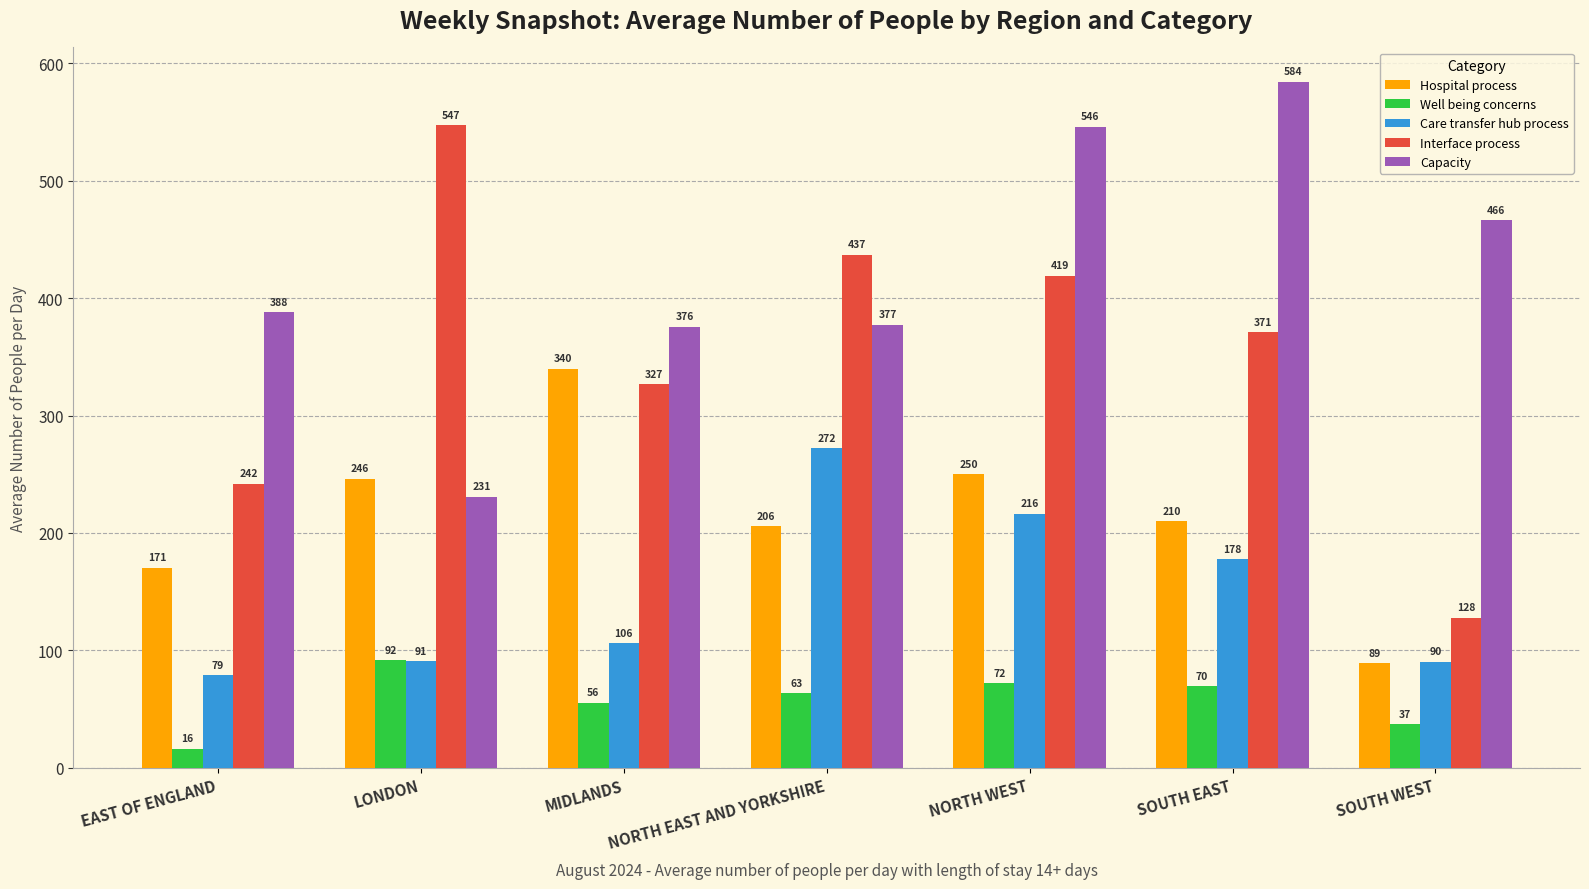

True or false: Well being concerns has a value of 16.2 at EAST OF ENGLAND.

True